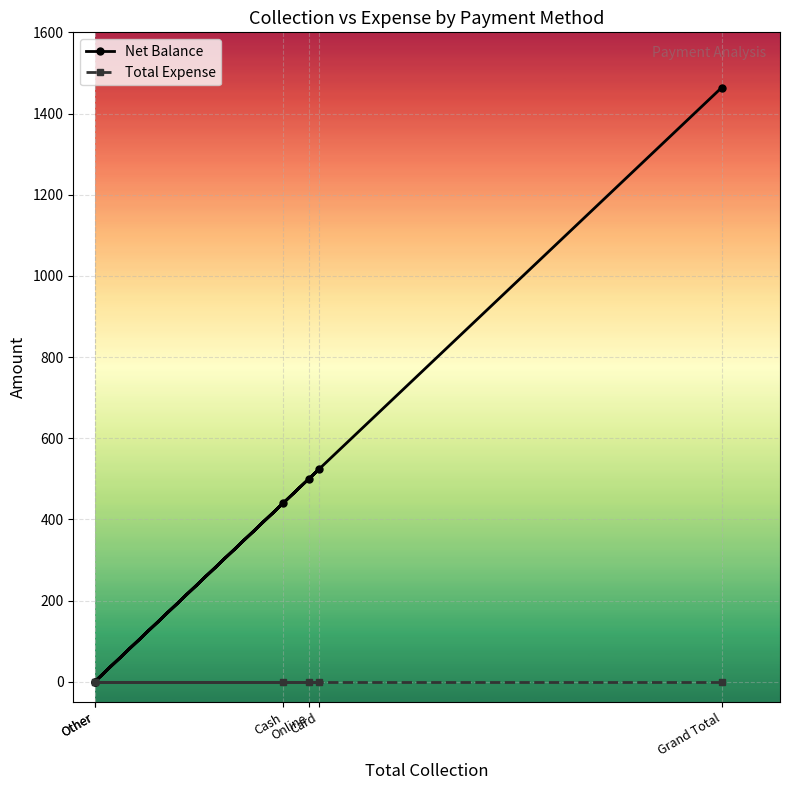

What is the total value across all series at Card?

524